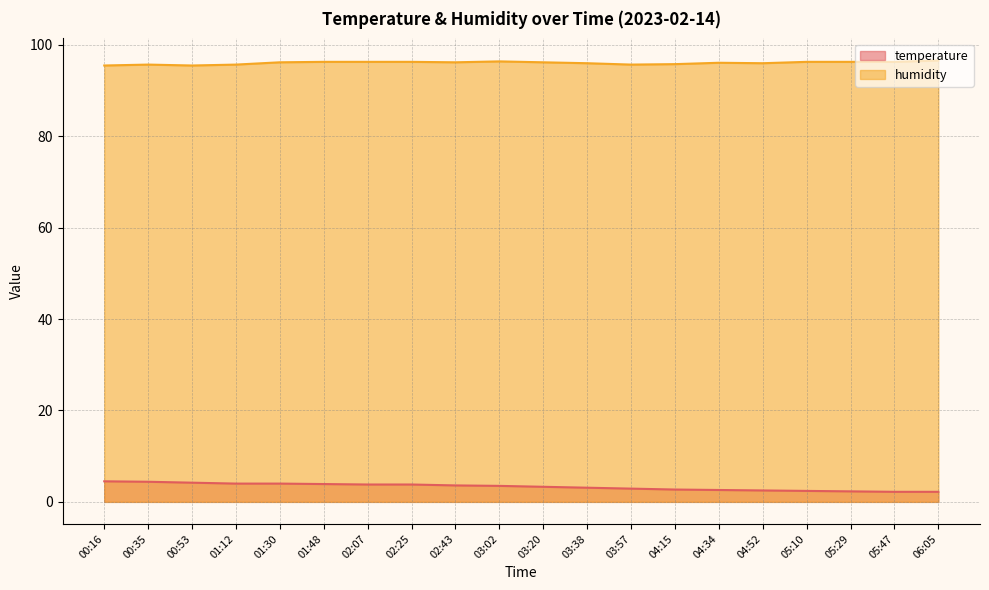

Is the value of humidity at 03:02 greater than the value of temperature at 02:43?

Yes